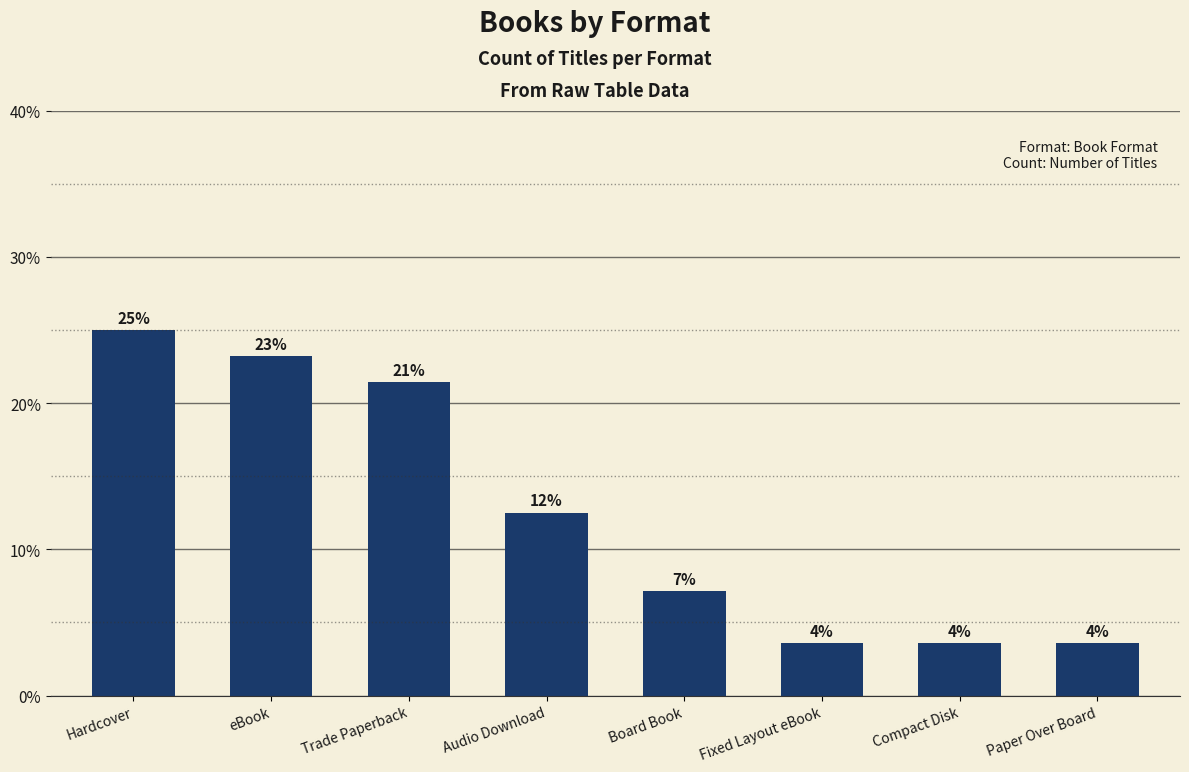

What is the label of the 3rd bar from the left?

Trade Paperback